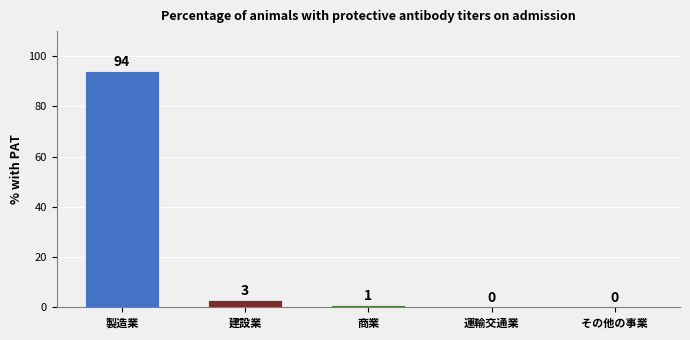

What is the sum of all values?

98